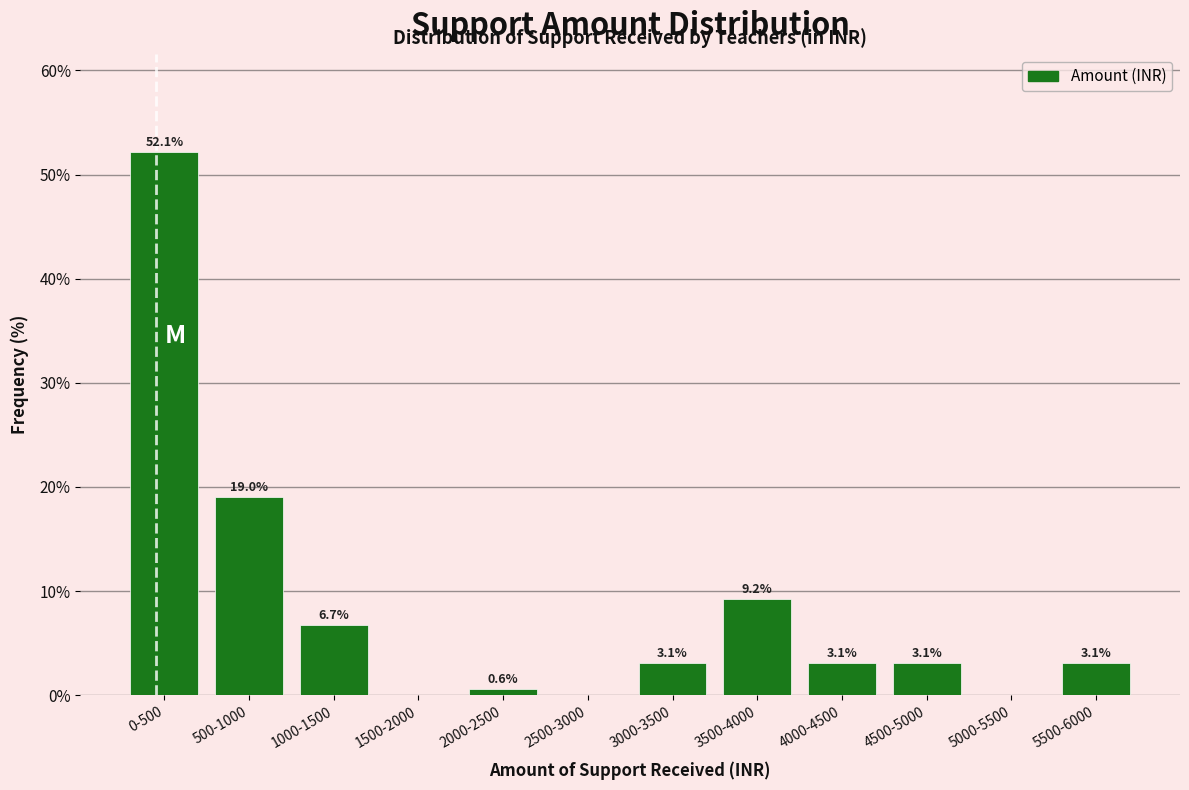

Reading left to right, transcribe all the data shown in this chart.

0-500=52.1	500-1000=19.0	1000-1500=6.7	1500-2000=0.0	2000-2500=0.6	2500-3000=0.0	3000-3500=3.1	3500-4000=9.2	4000-4500=3.1	4500-5000=3.1	5000-5500=0.0	5500-6000=3.1